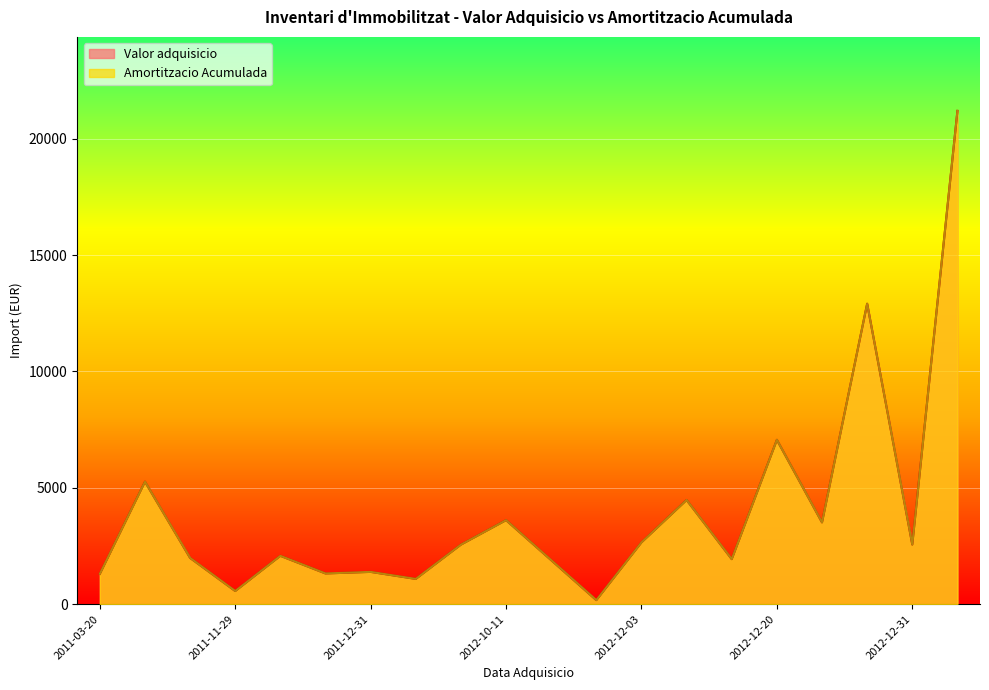

How many categories are shown in the chart?

20